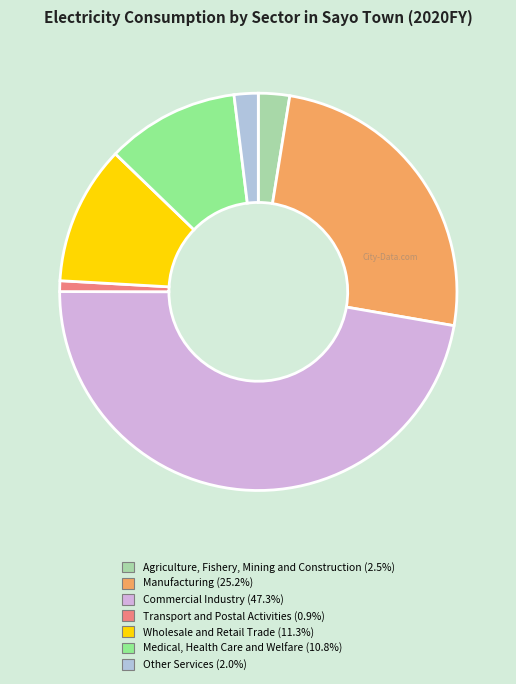

Does Manufacturing represent more than half of the total?

No